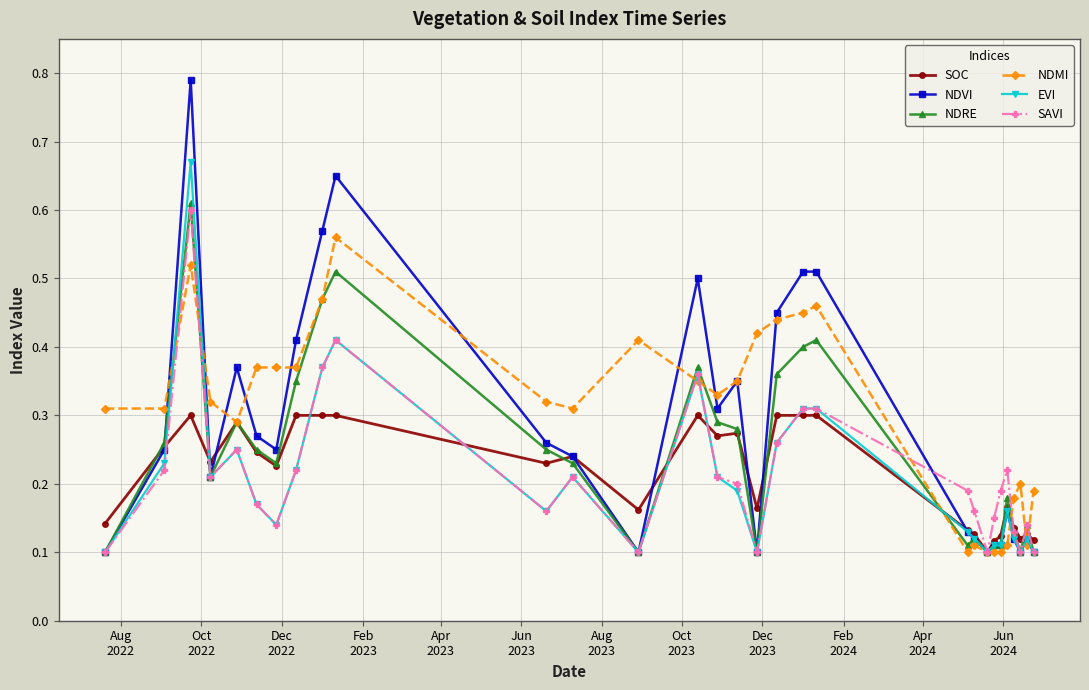

How many SAVI values are between 0 and 1?

30